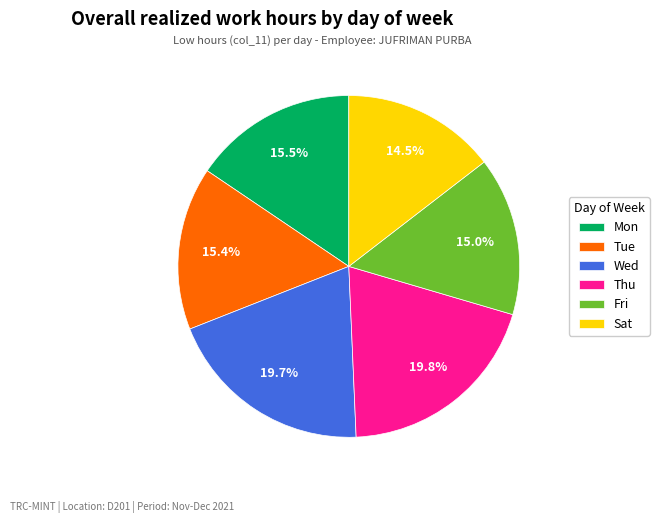

Does Sat account for over 50% of the chart?

No